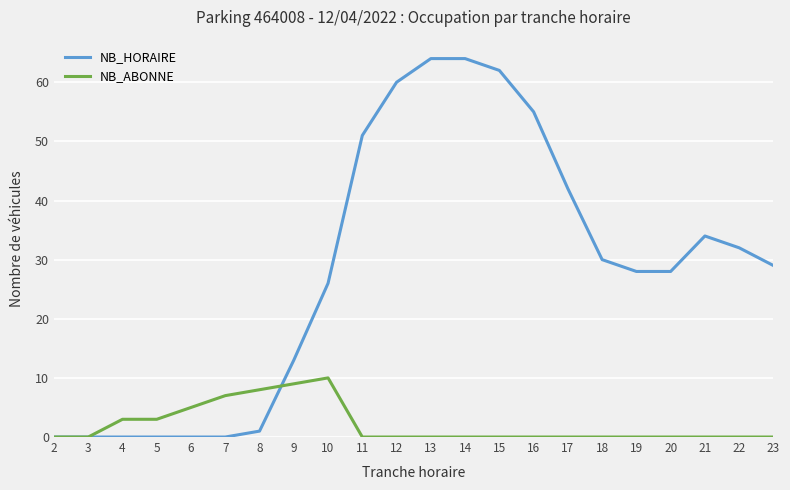

At how many categories does at least one series exceed 50?

6